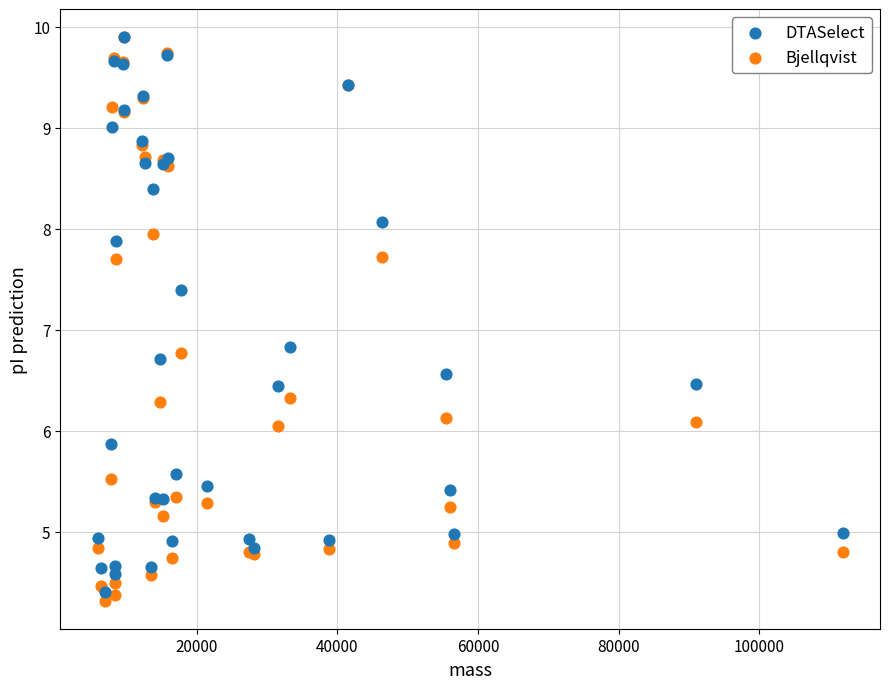

Which series contains the lowest Y value?

Bjellqvist